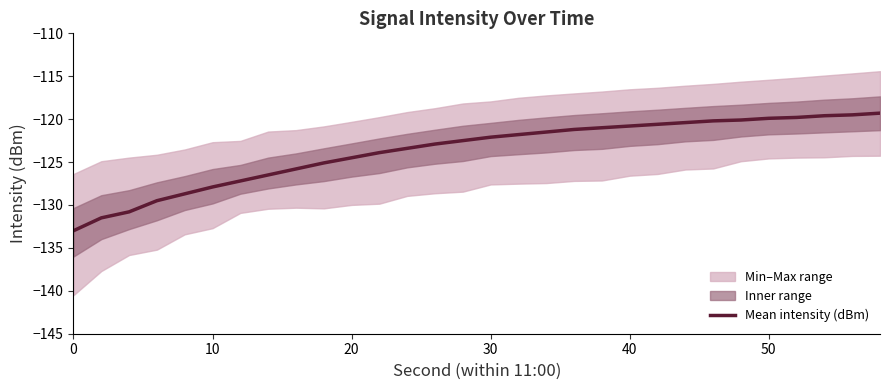

What is the greatest value displayed?

-119.3